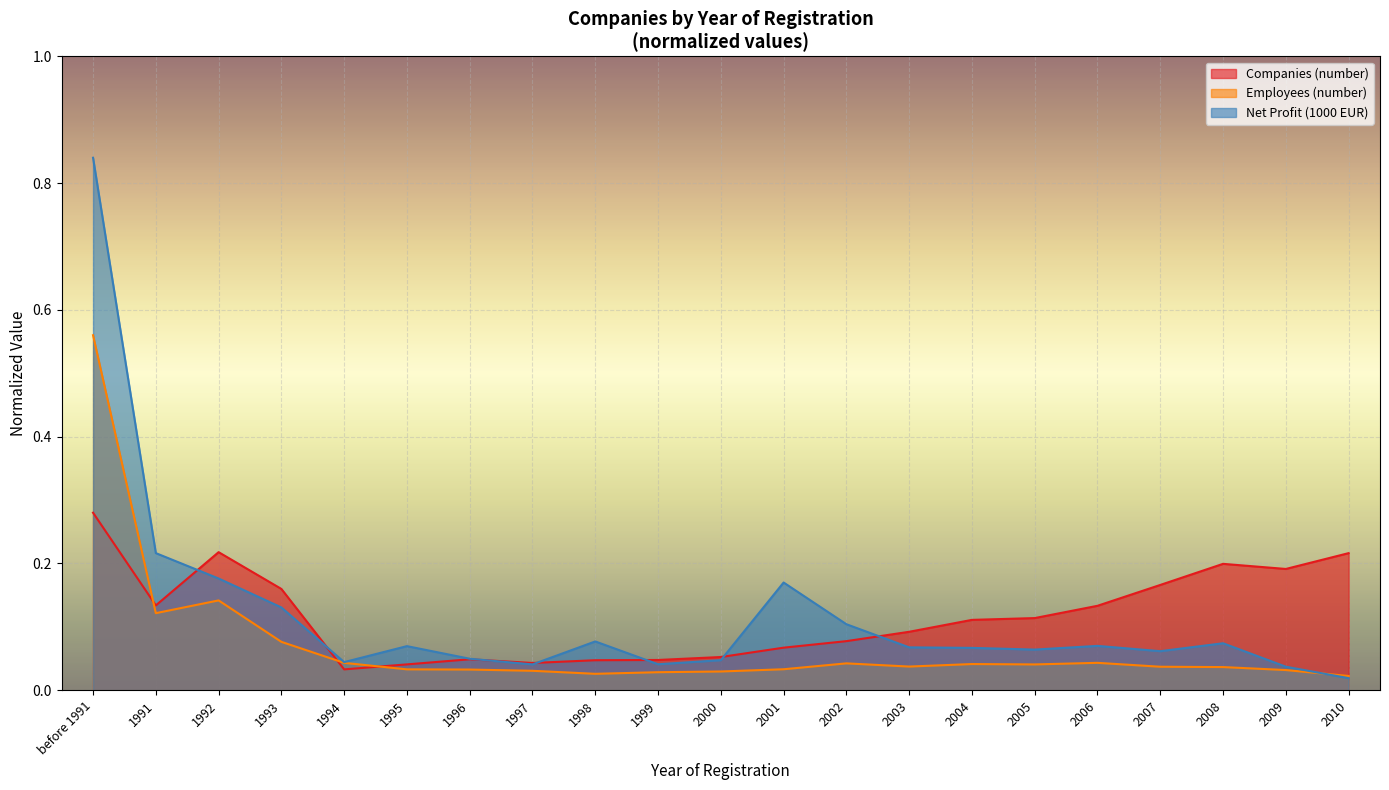

List the labels in order of Revenues (1000 EUR) value, smallest first.

2010, 2009, 1997, 1999, 1994, 2000, 1996, 2007, 2005, 2004, 2003, 1995, 2006, 2008, 1998, 2002, 1993, 2001, 1992, 1991, before 1991